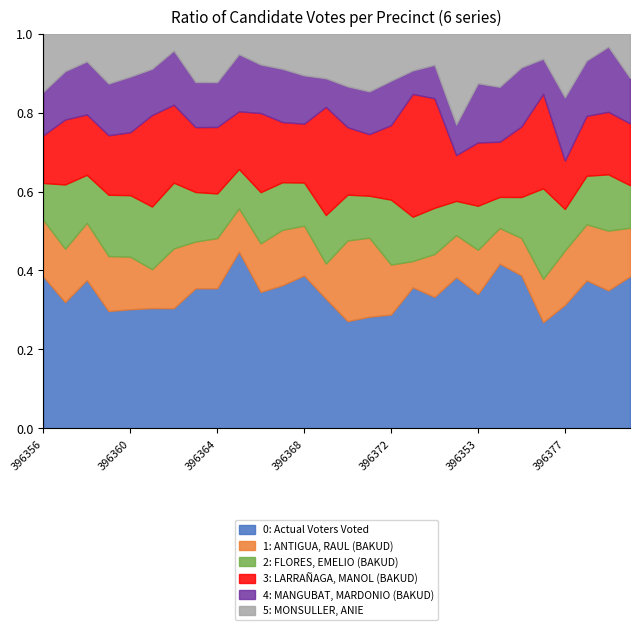

At which label does FLORES, EMELIO (BAKUD) first exceed 217?

396359